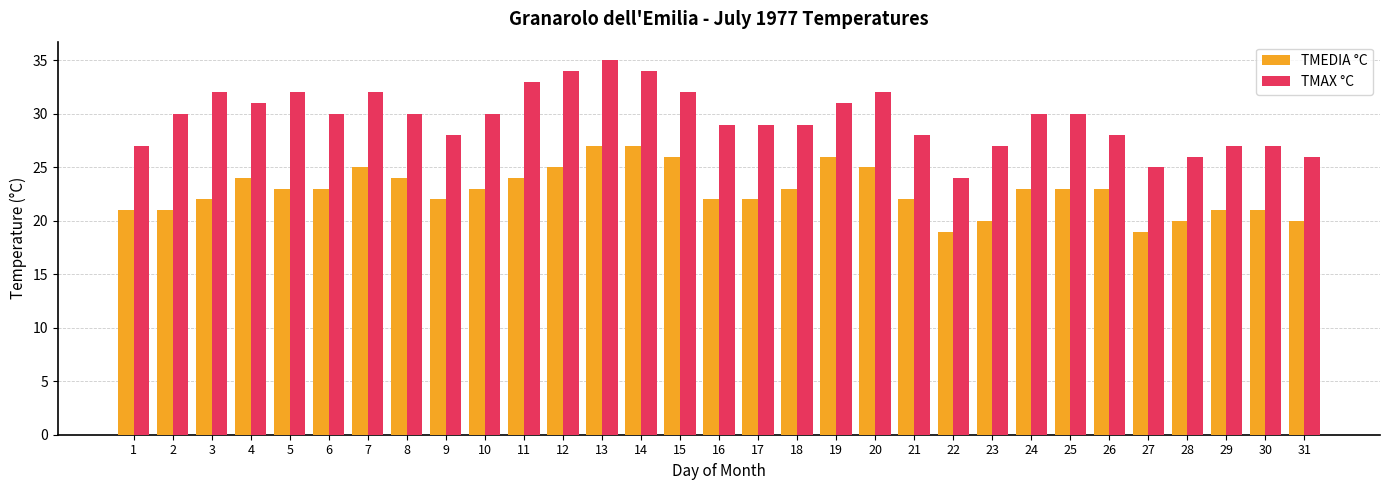

Reading left to right, extract all data points from this chart.

TMEDIA °C: 1=21	2=21	3=22	4=24	5=23	6=23	7=25	8=24	9=22	10=23	11=24	12=25	13=27	14=27	15=26	16=22	17=22	18=23	19=26	20=25	21=22	22=19	23=20	24=23	25=23	26=23	27=19	28=20	29=21	30=21	31=20
TMAX °C: 1=27	2=30	3=32	4=31	5=32	6=30	7=32	8=30	9=28	10=30	11=33	12=34	13=35	14=34	15=32	16=29	17=29	18=29	19=31	20=32	21=28	22=24	23=27	24=30	25=30	26=28	27=25	28=26	29=27	30=27	31=26